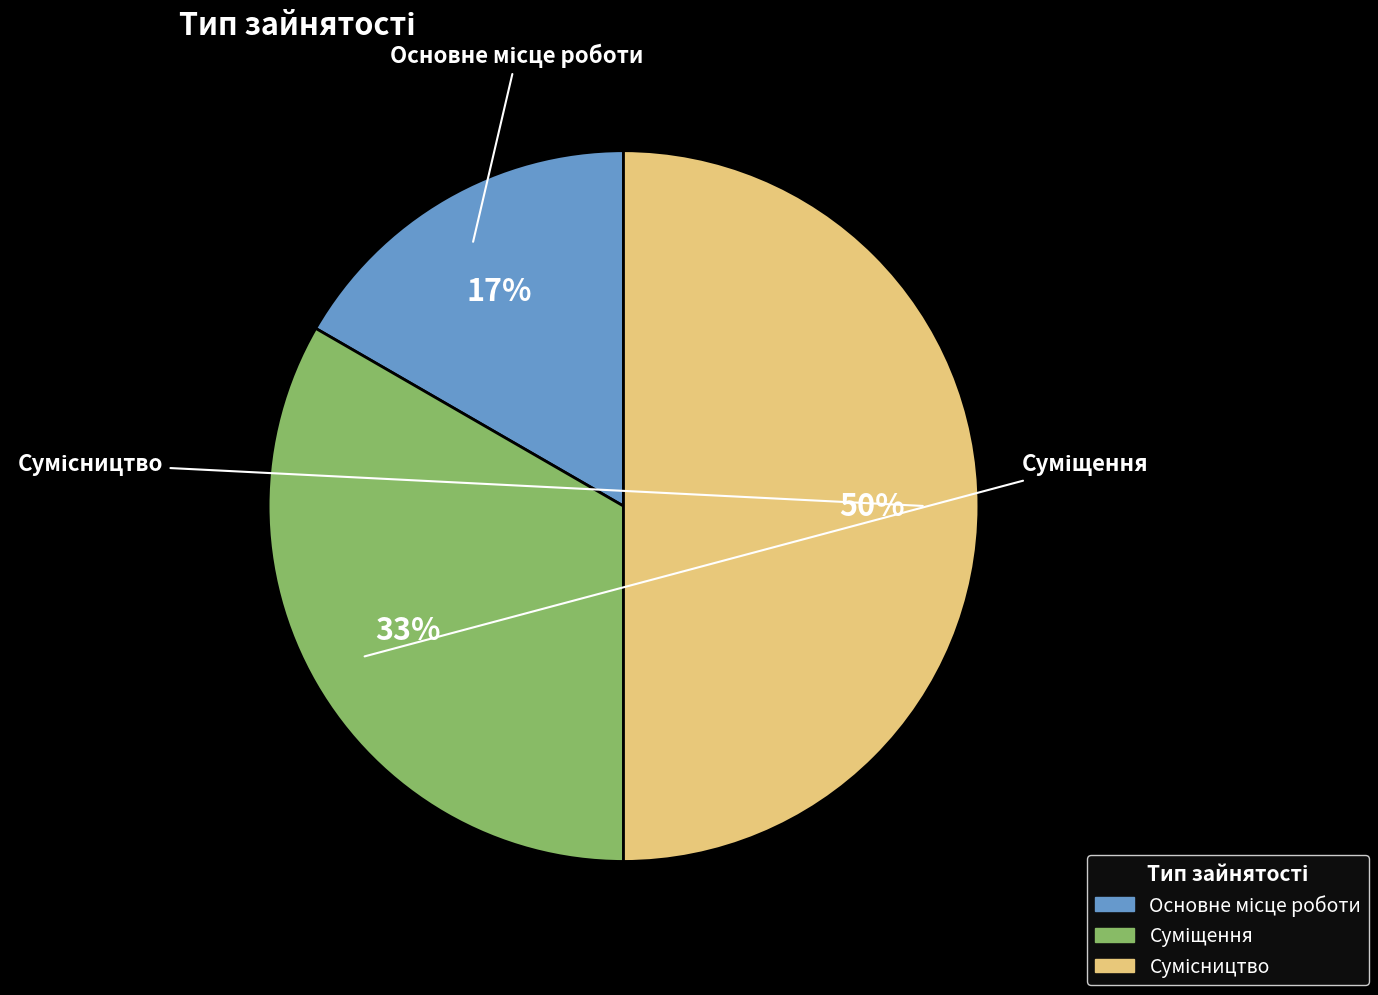

To the nearest percent, what is the average slice percentage?

33%